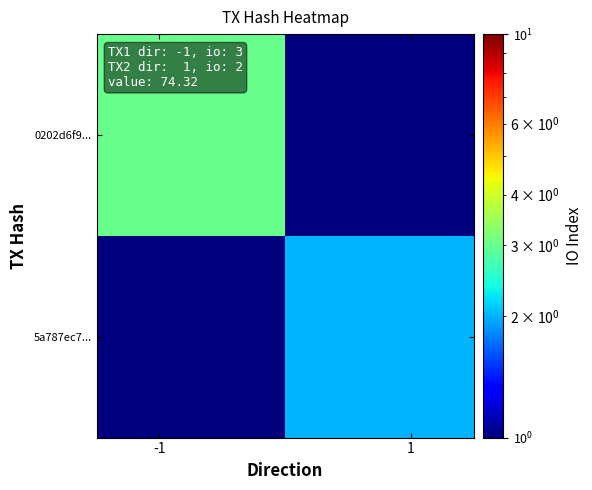

Which series has the largest total across all categories?

0202d6f9...